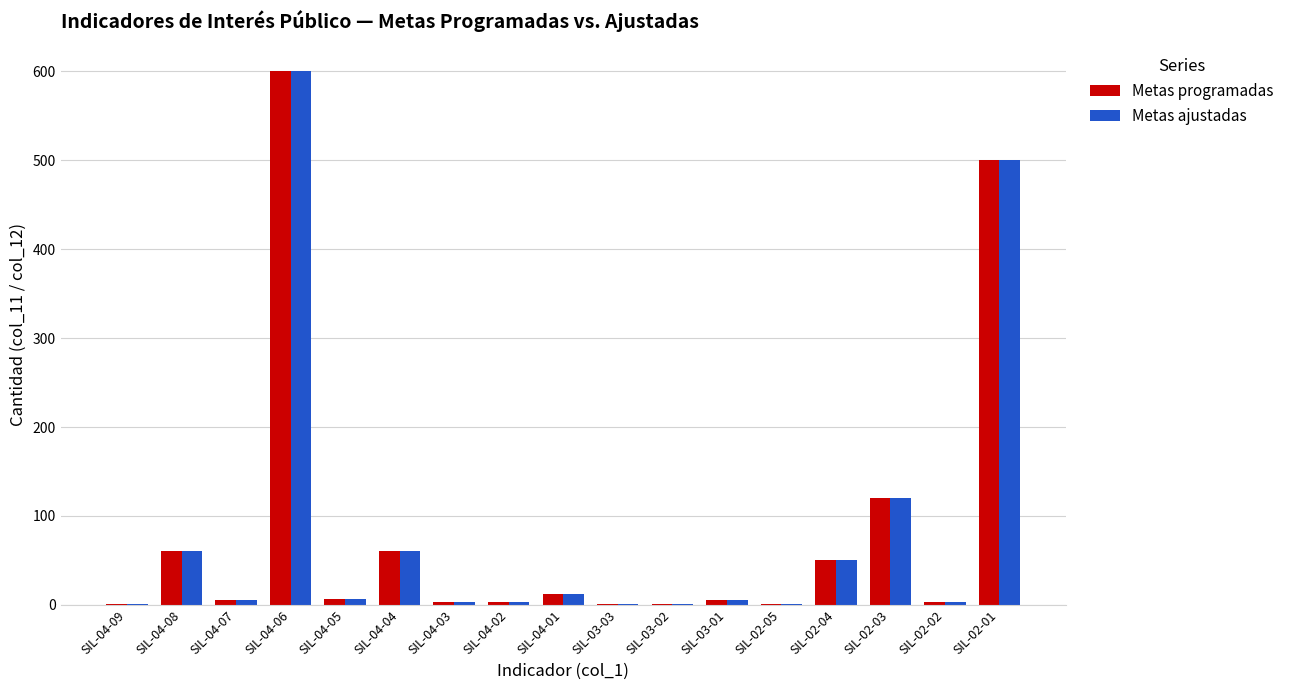

Which category has the highest value in the Metas ajustadas series?

SIL-04-06